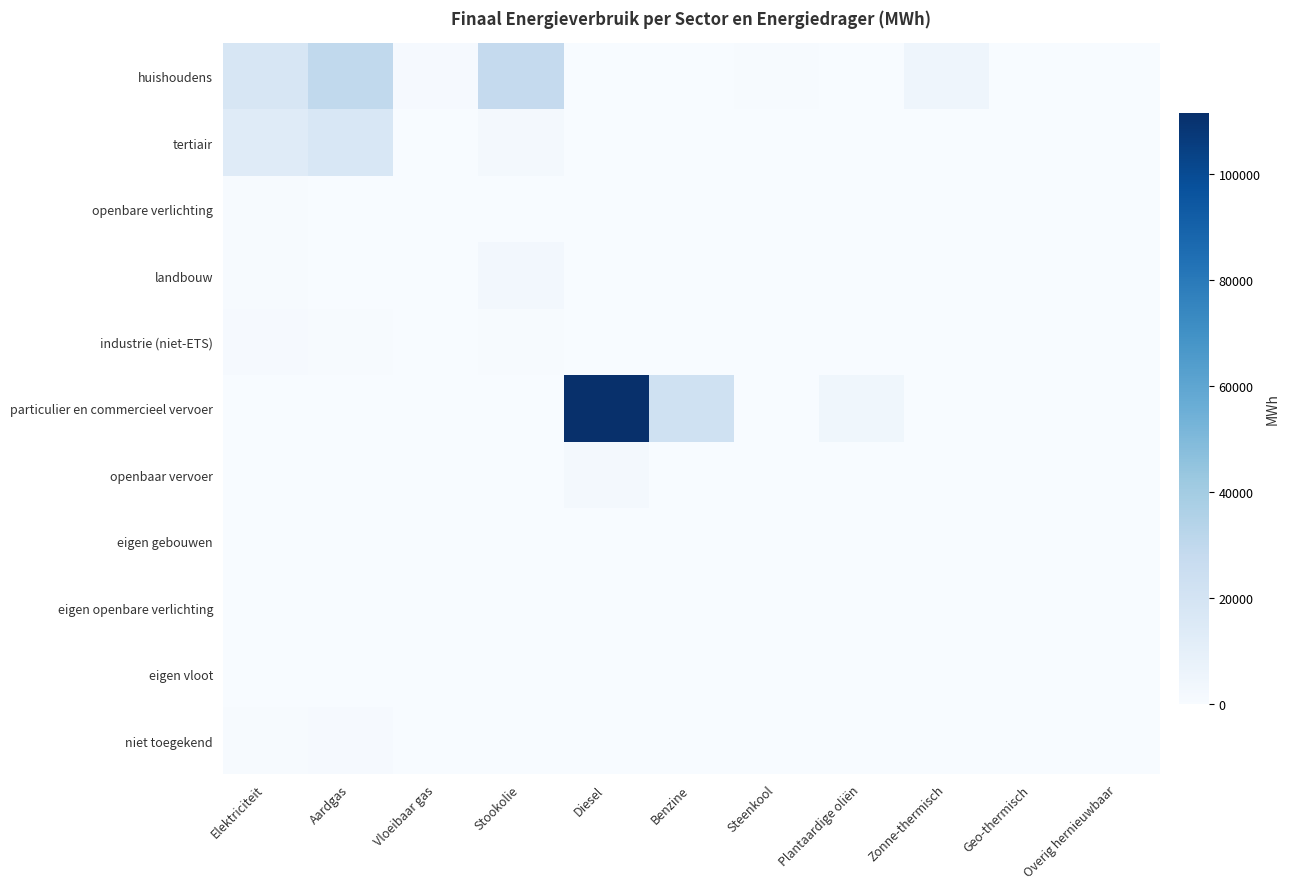

At how many categories does at least one series exceed 96691?

1